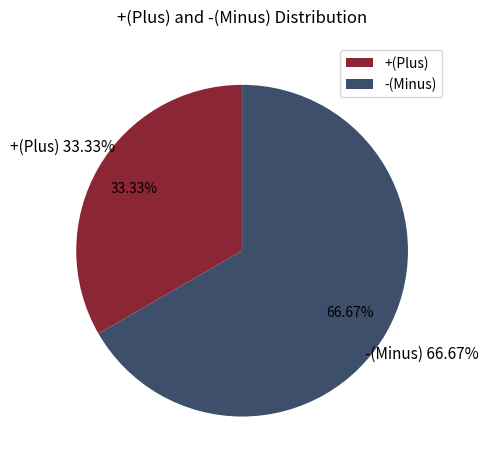

Which slice is the largest?

-(Minus)